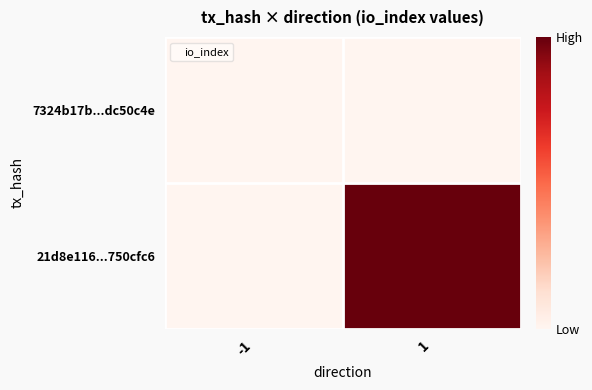

Reading right to left, transcribe all the data shown in this chart.

7324b17b...dc50c4e: 1=0	-1=0
21d8e116...750cfc6: 1=3	-1=0